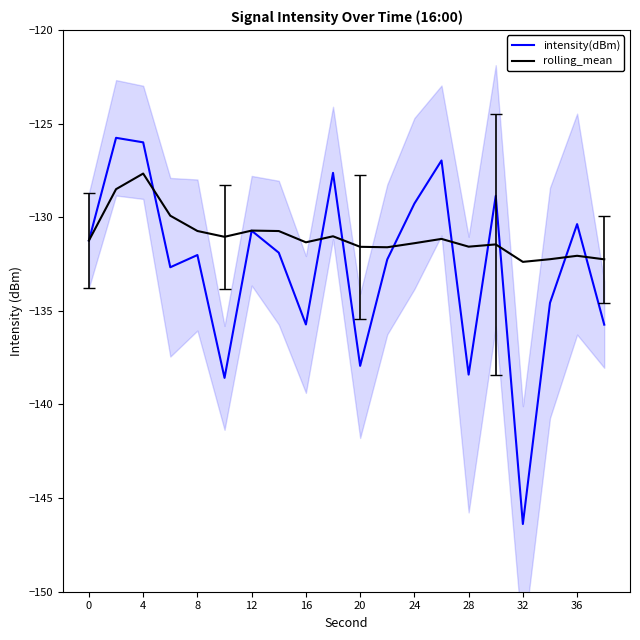

What is the minimum value for rolling_mean?

-132.4